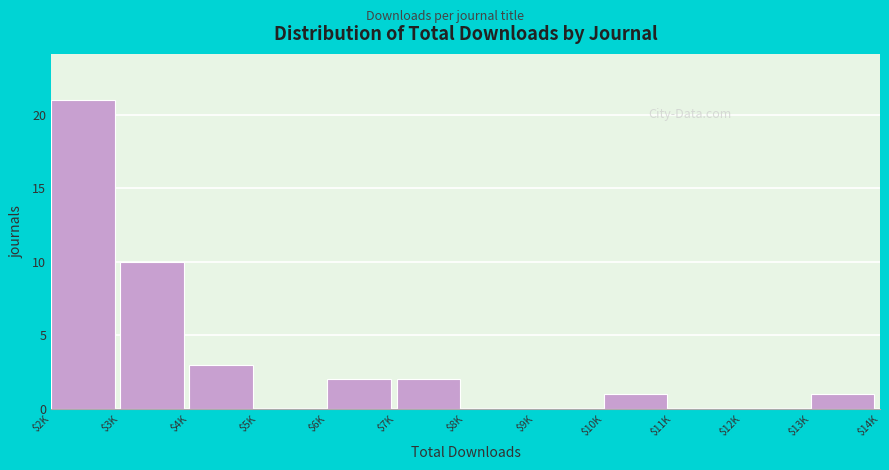

True or false: the data shows 2 at $7K.

True